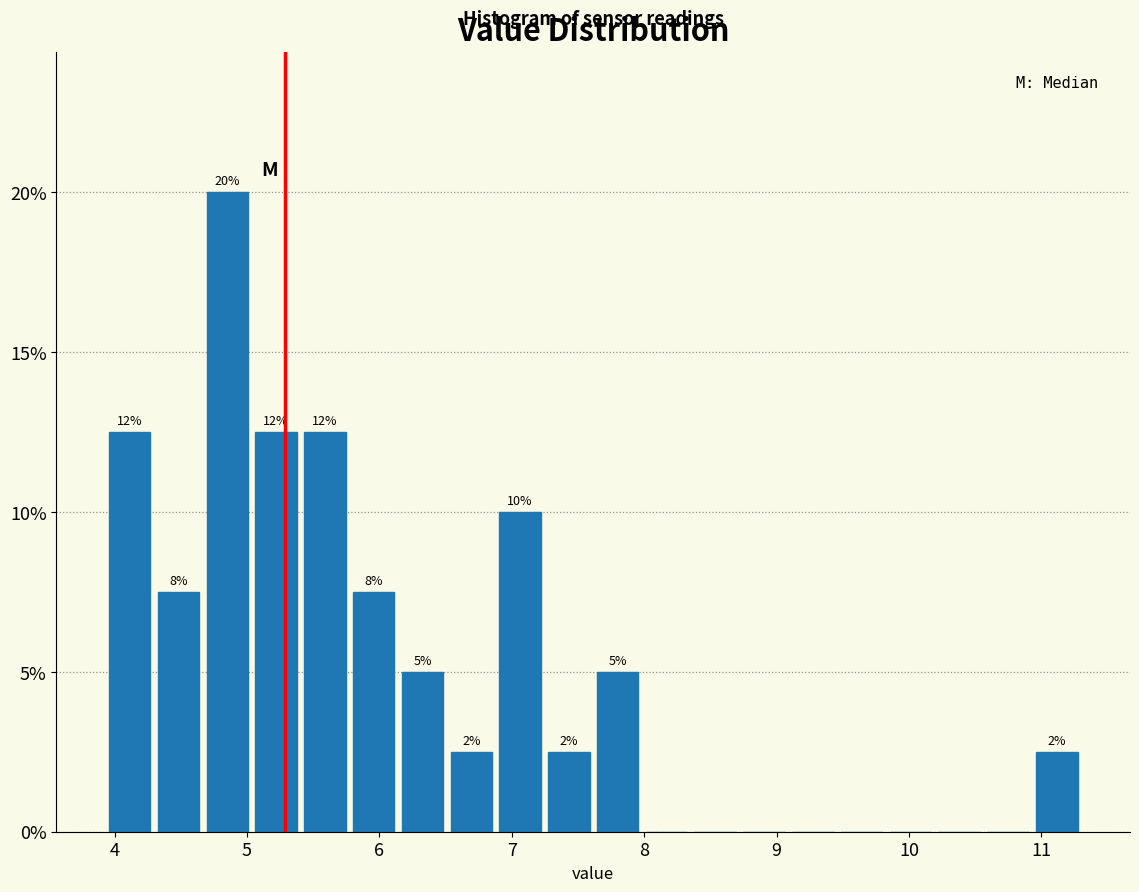

Read against the x-axis, roughly where is the centre of the tallest bar?

4.9